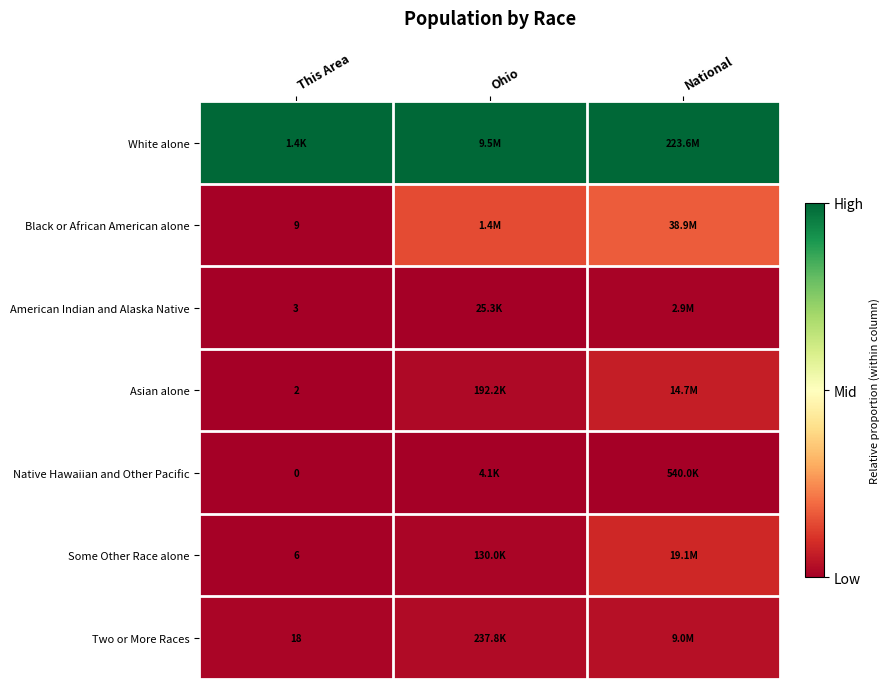

Which category has the lowest value in the American Indian and Alaska Native series?

This Area